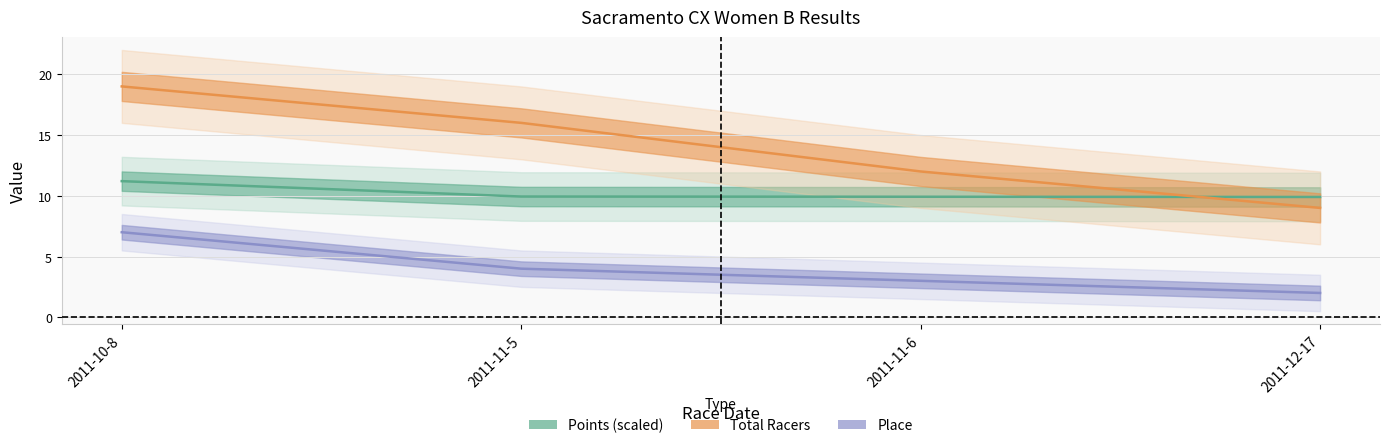

Which series has the largest total across all categories?

Total Racers